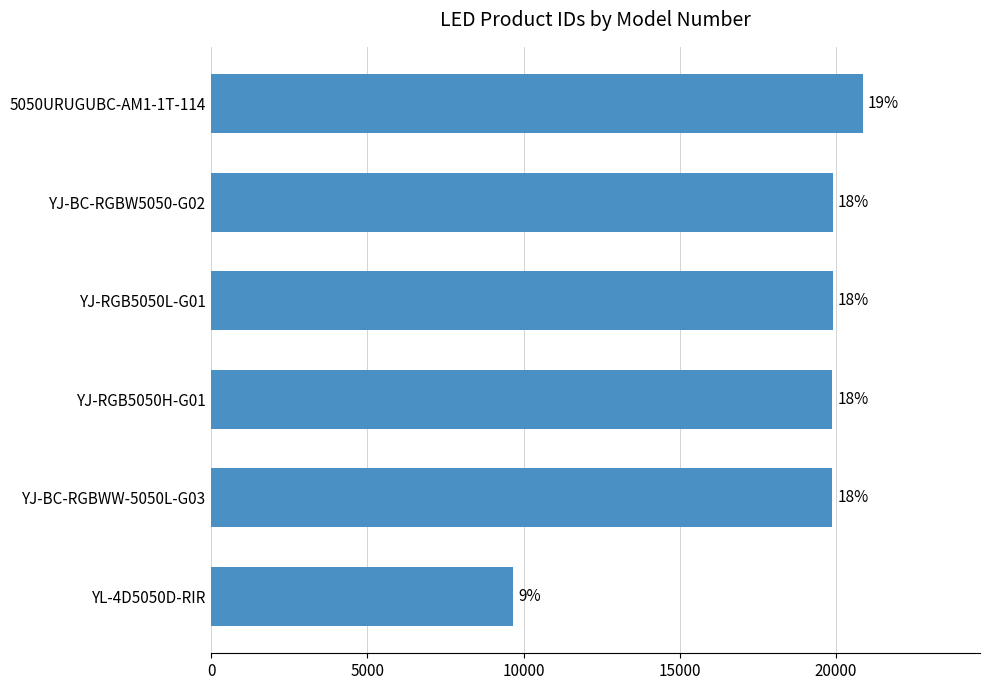

Are the bars horizontal?

Yes